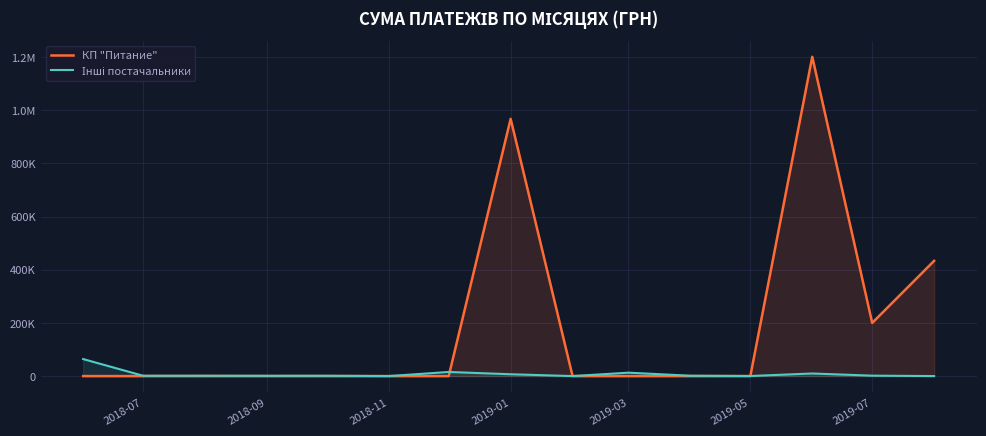

Does the chart display data point markers on the line(s)?

No